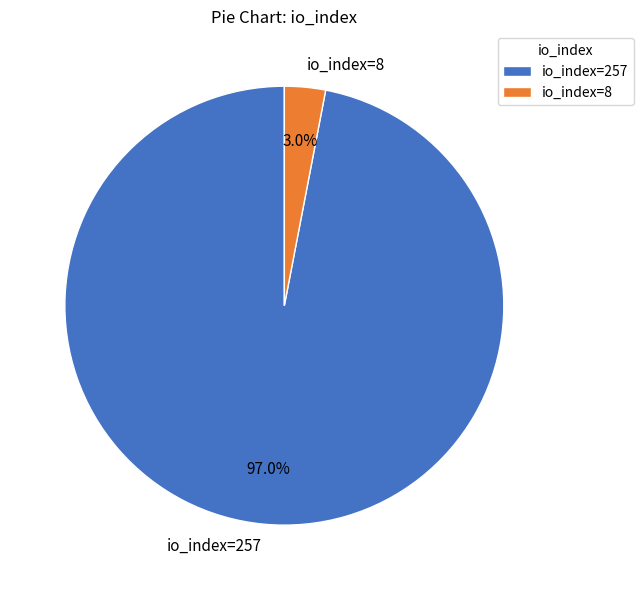

Combined, what portion of the pie is io_index=257 and io_index=8?

100.0%